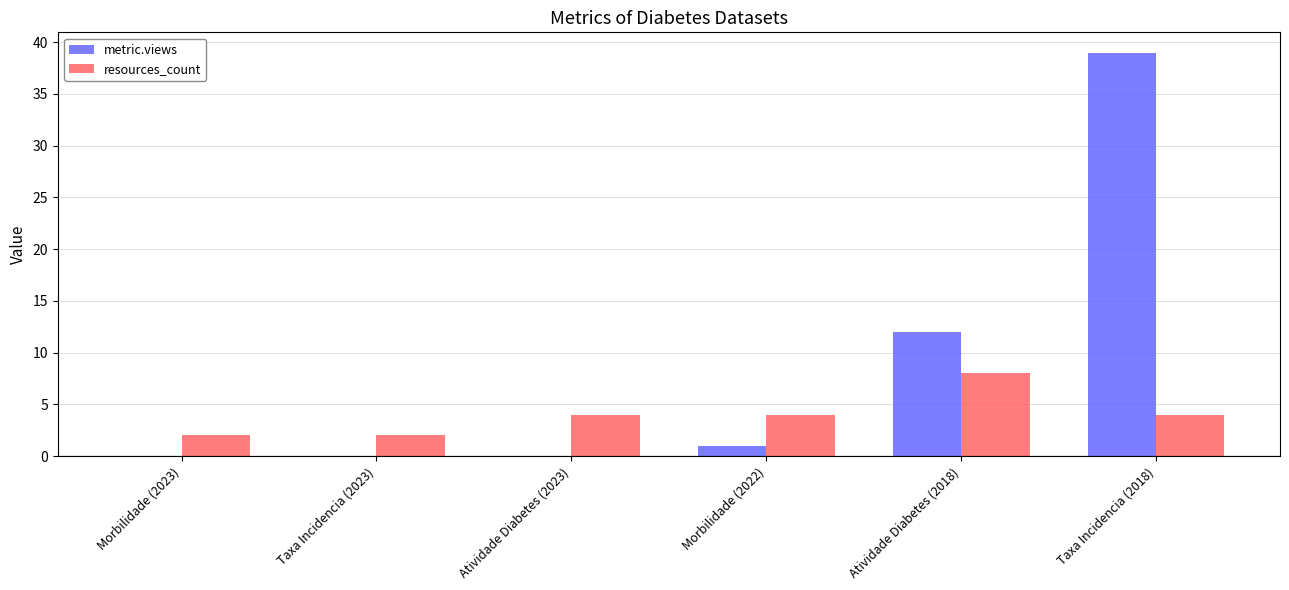

At which label does resources_count reach its peak?

Atividade Diabetes (2018)